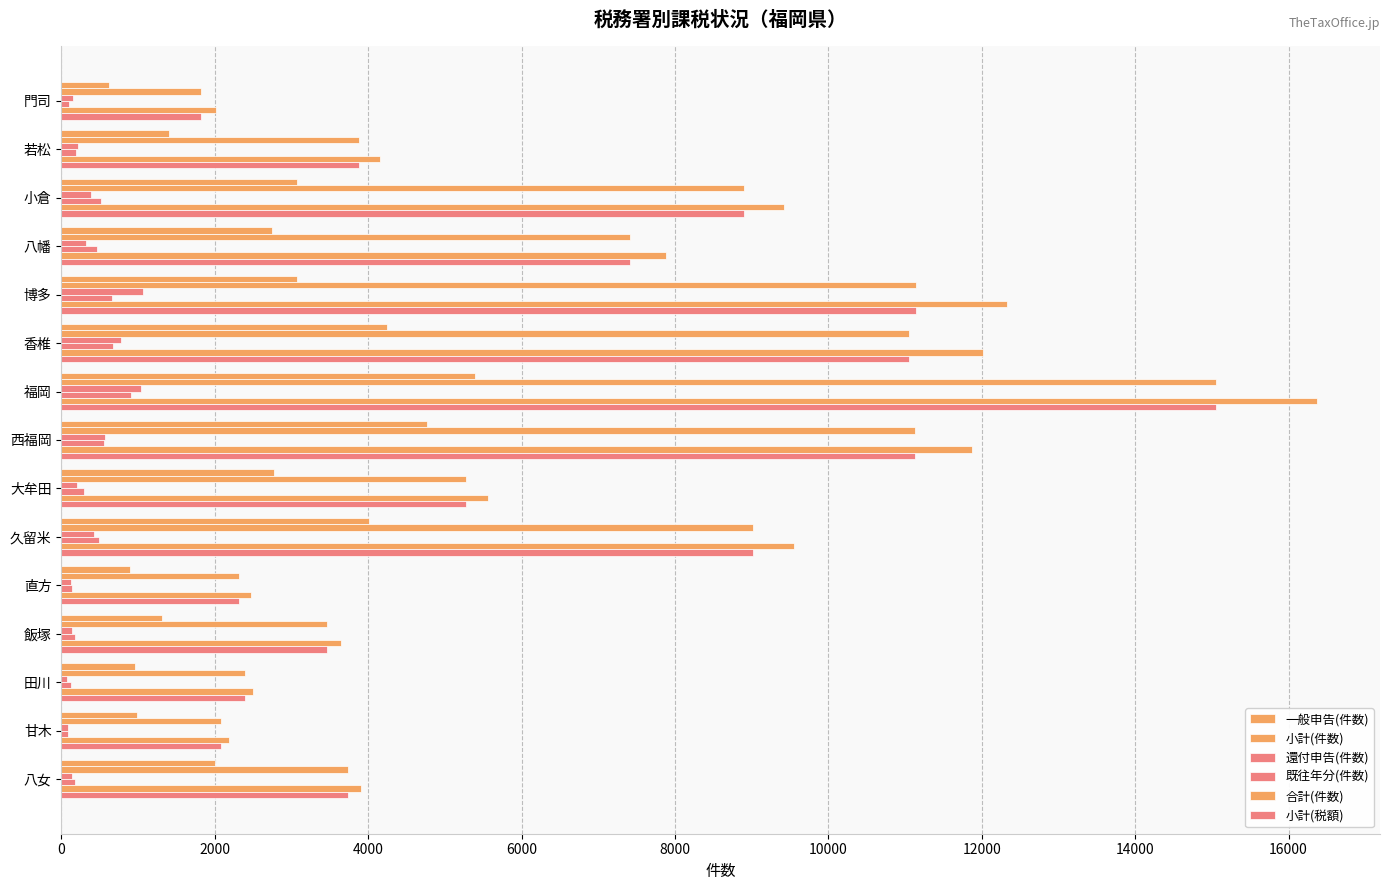

At how many categories does at least one series exceed 15071?

1